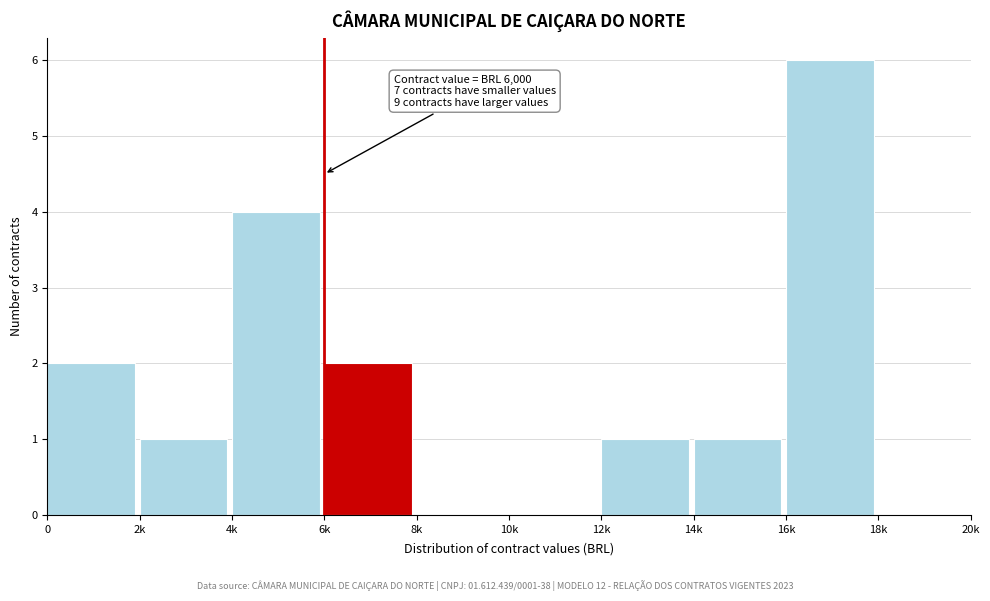

Reading right to left, extract all data points from this chart.

18k=0	16k=6	14k=1	12k=1	10k=0	8k=0	6k=2	4k=4	2k=1	0=2